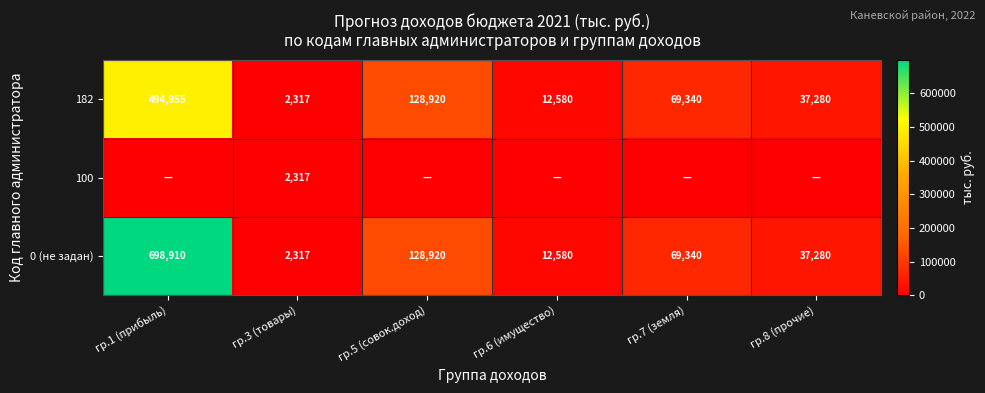

What is the total value across all series at гр.5 (совок.доход)?

257839.2